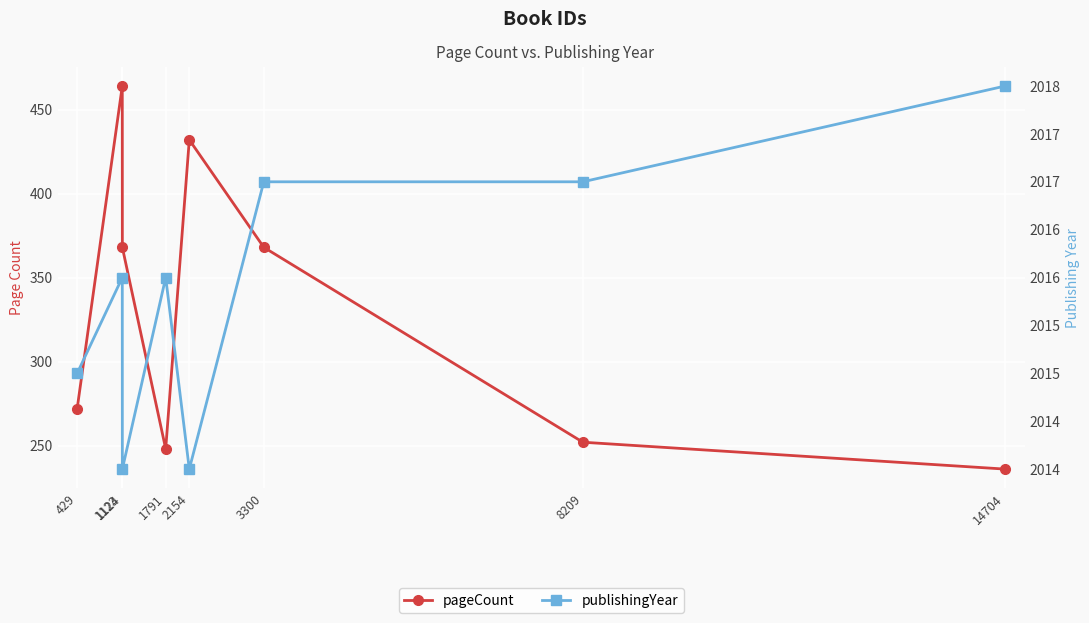

The pageCount series shows 368 at 3300. True or false?

True